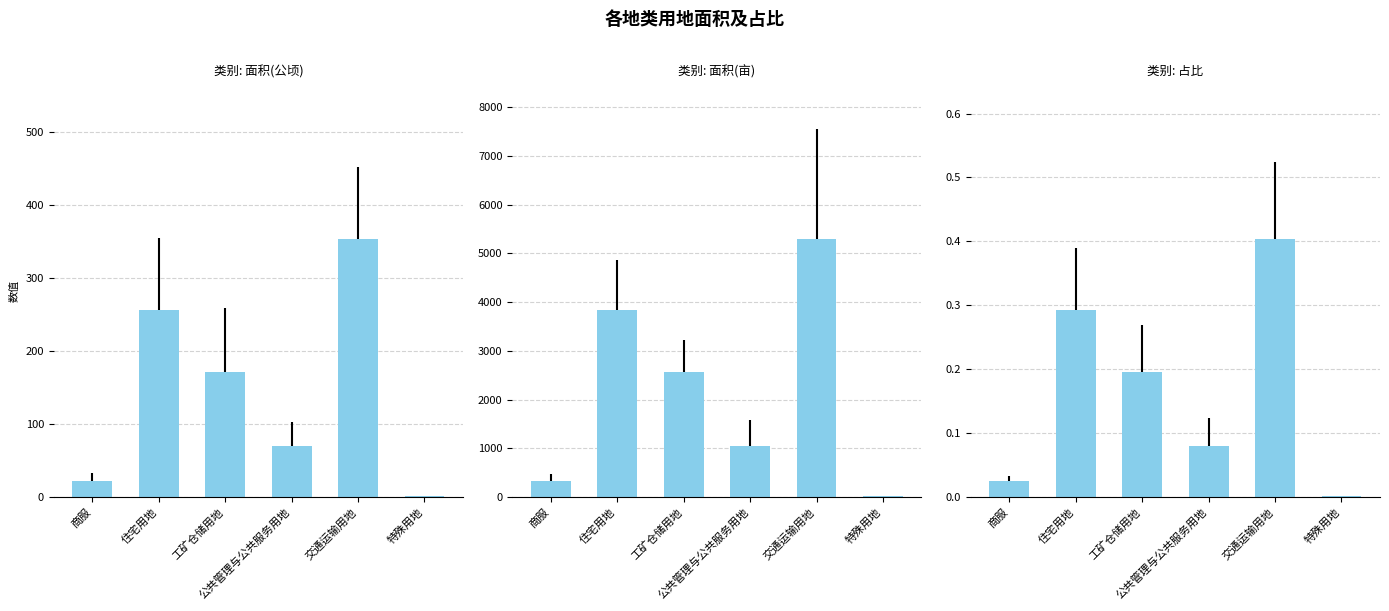

Reading left to right, list all the values displayed in this chart.

面积(公顷): 商服=22.2	住宅用地=256.5	工矿仓储用地=171.4	公共管理与公共服务用地=70.3	交通运输用地=353.5	特殊用地=0.8
面积(亩): 商服=332.4	住宅用地=3847.5	工矿仓储用地=2570.7	公共管理与公共服务用地=1054.0	交通运输用地=5302.2	特殊用地=12.3
占比: 商服=0.0	住宅用地=0.3	工矿仓储用地=0.2	公共管理与公共服务用地=0.1	交通运输用地=0.4	特殊用地=0.0